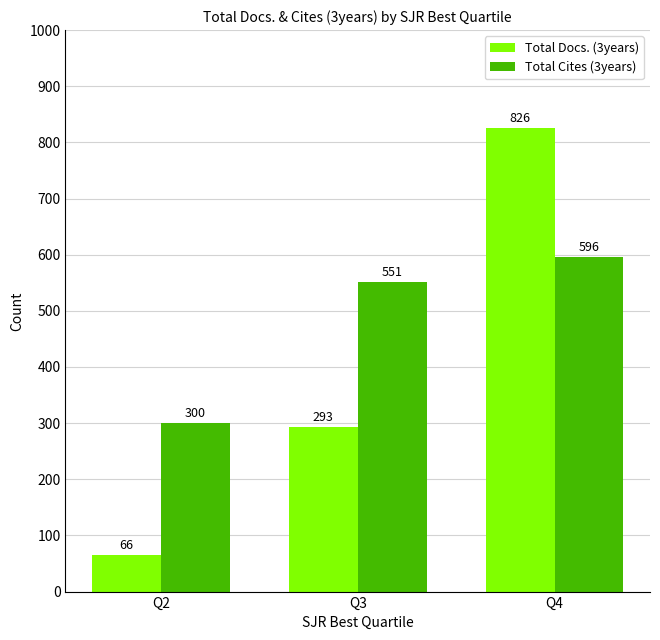

Which series has the largest total across all categories?

Total Cites (3years)